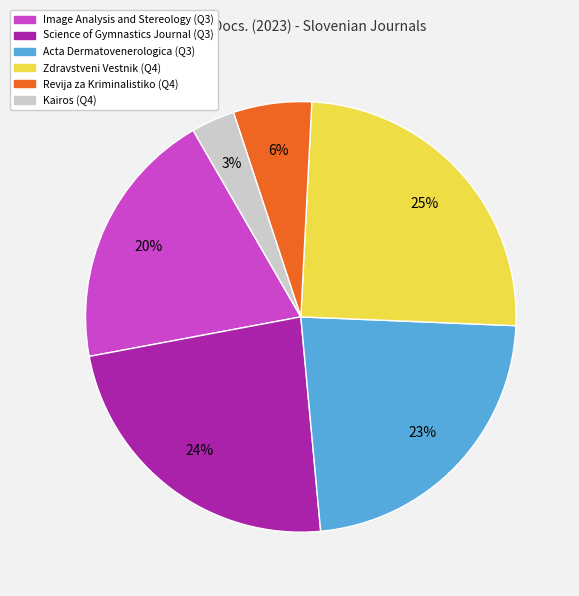

Which has a higher value, Kairos or Zdravstveni Vestnik?

Zdravstveni Vestnik